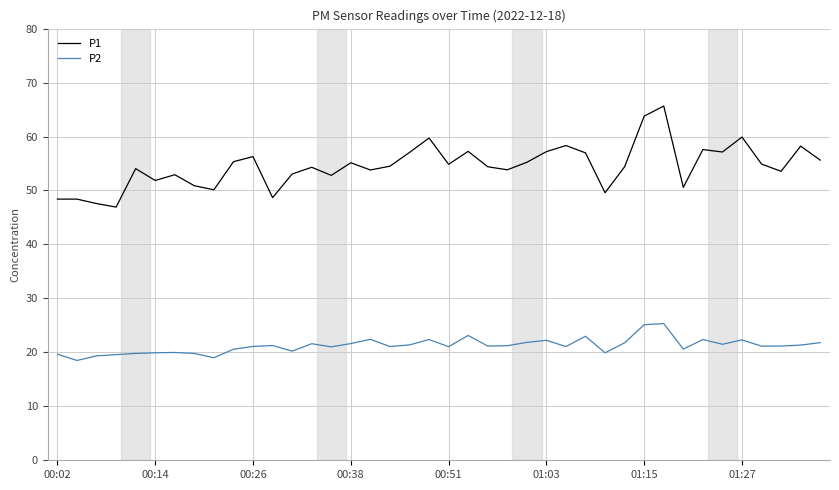

List the series in order of their overall mean, highest first.

P1, P2